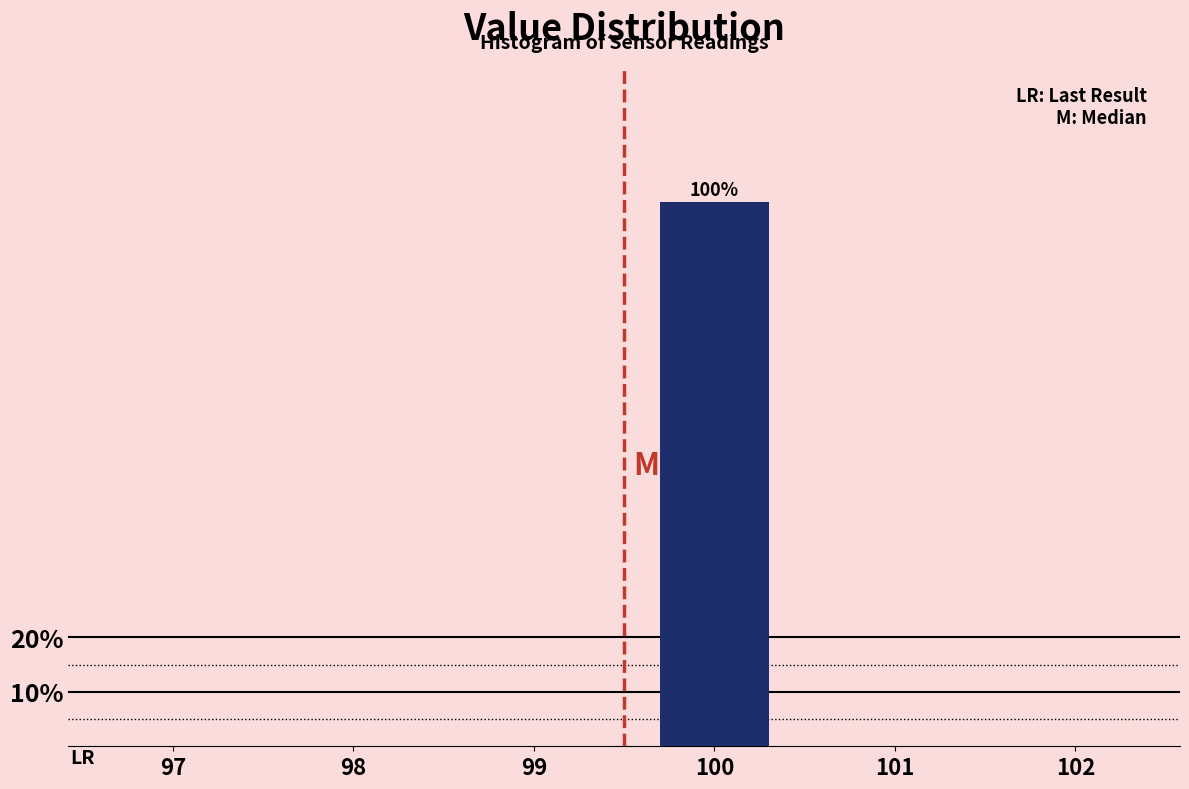

Reading left to right, transcribe all the data shown in this chart.

97=0	98=0	99=0	100=100	101=0	102=0